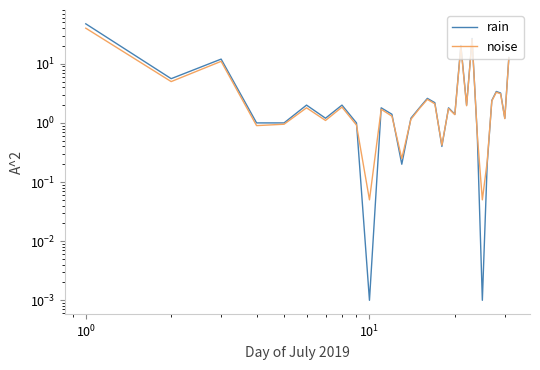

What is the value of the noise point at the 16th from the left?

2.5